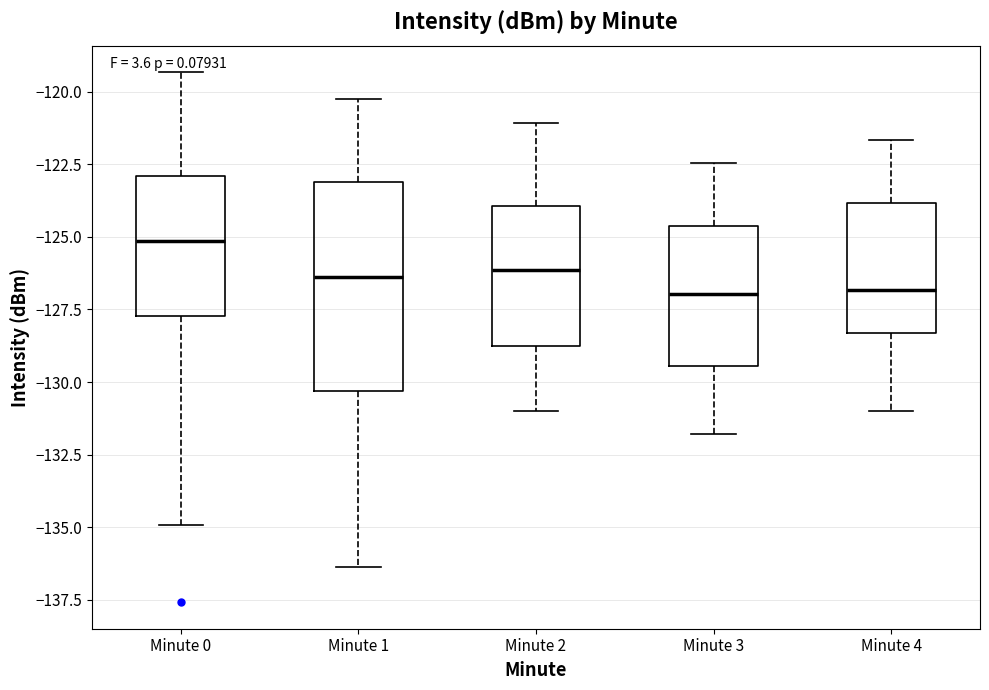

Reading left to right, read every box against the y-axis: the position of its median line, the range the box covers, and the ends of its whiskers. The values are not printed on the chart, so give them approximately, as read against the axis.

Minute 0: median -125.0, box -127.5 to -123.0, whiskers -135.0 to -119.5
Minute 1: median -126.5, box -130.5 to -123.0, whiskers -136.5 to -120.0
Minute 2: median -126.0, box -129.0 to -124.0, whiskers -131.0 to -121.0
Minute 3: median -127.0, box -129.5 to -124.5, whiskers -132.0 to -122.5
Minute 4: median -127.0, box -128.5 to -124.0, whiskers -131.0 to -121.5